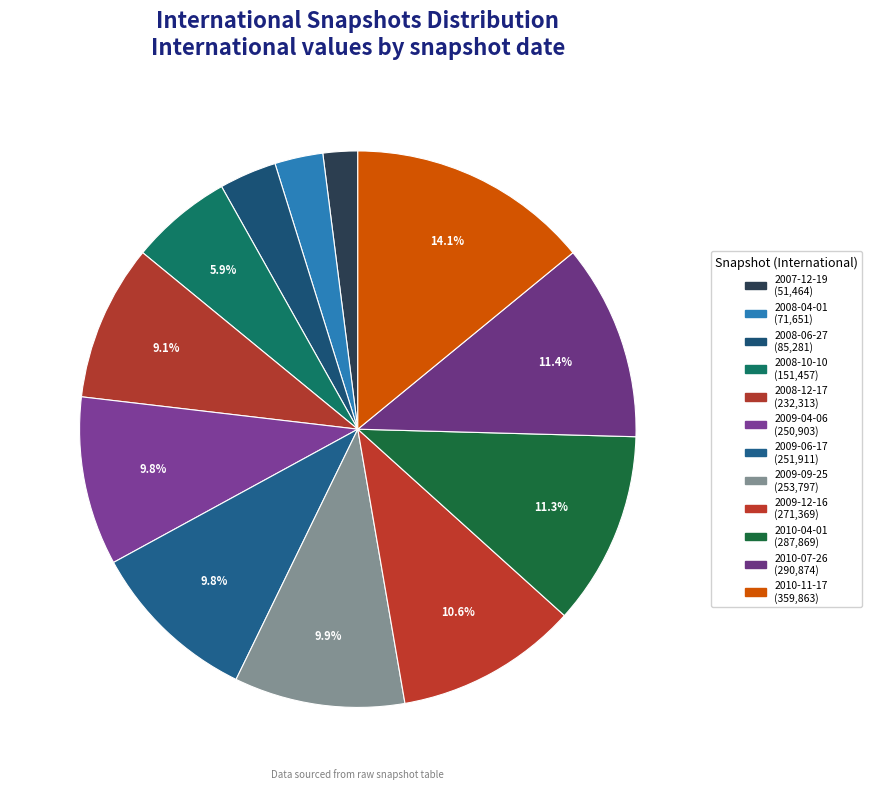

To the nearest percent, what percentage of the pie is 2007-12-19?

2%